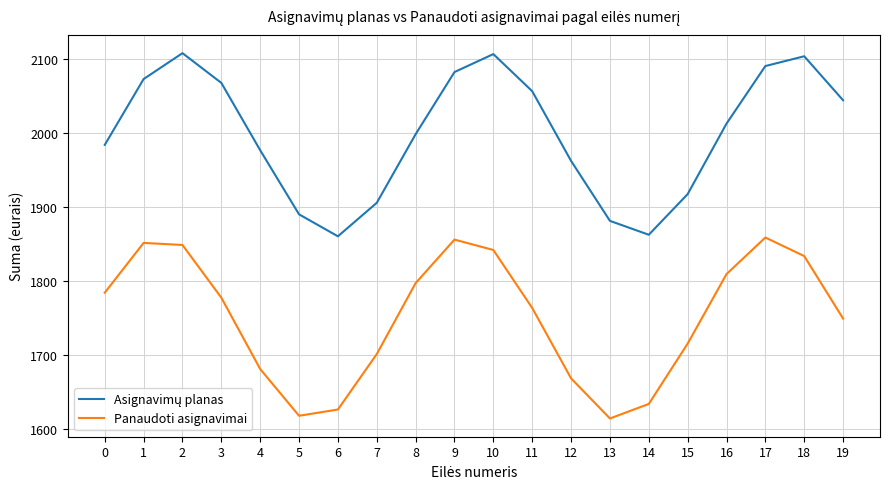

Which series changed the most between 1 and 3?

Panaudoti asignavimai